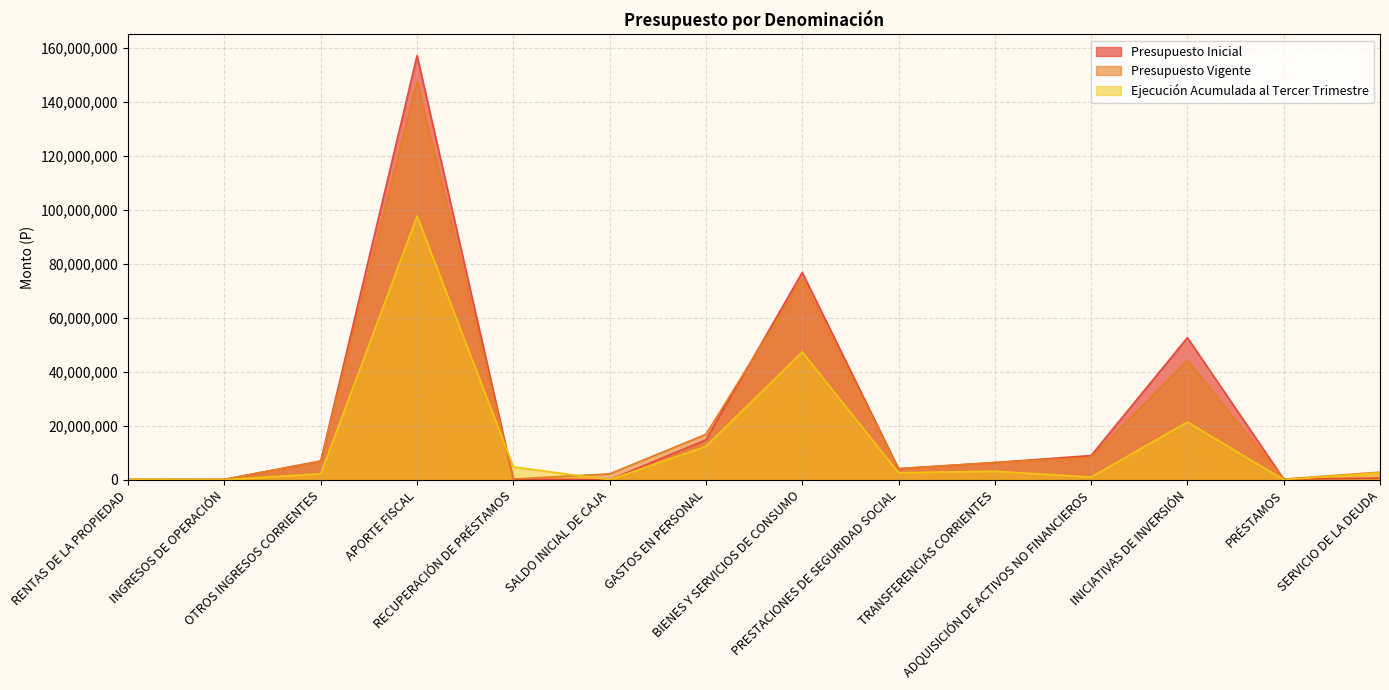

What is the label of the 4th point from the left?

APORTE FISCAL